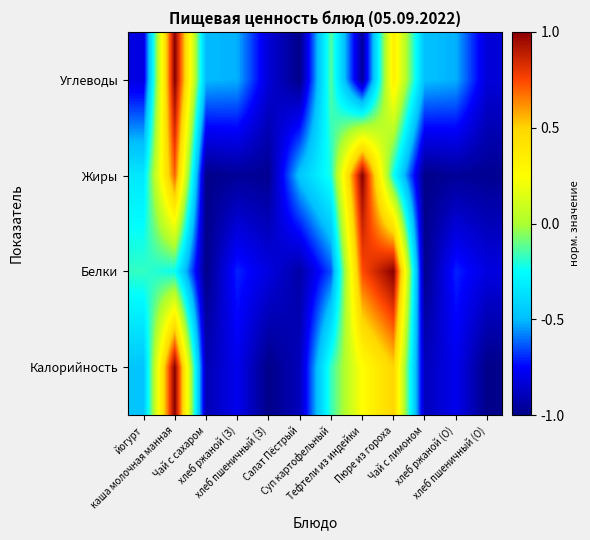

Rank the series by their average value, from lowest to highest.

Жиры, Белки, Углеводы, Калорийность